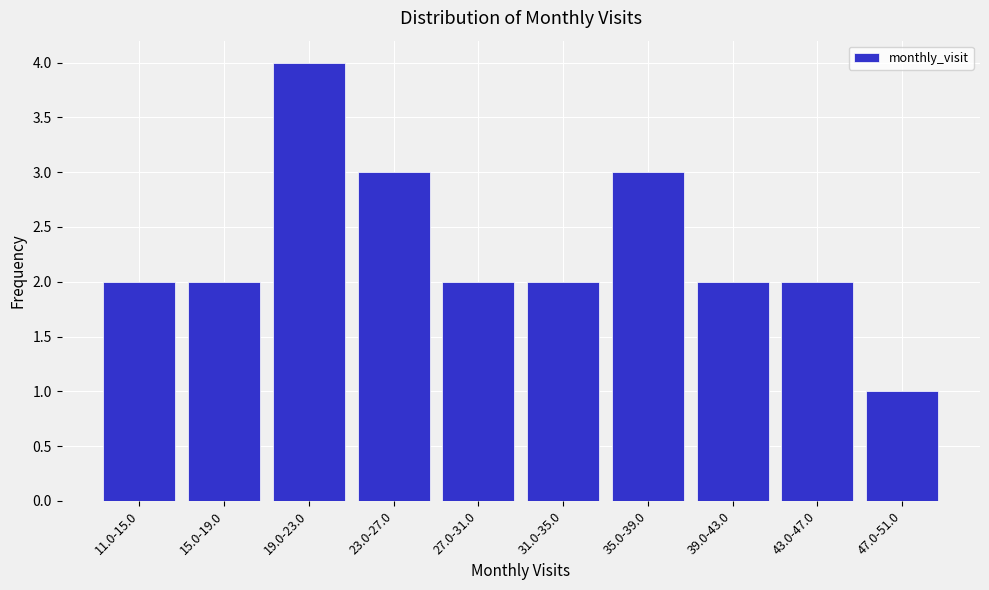

Reading left to right, what are all the values shown in this chart?

11.0-15.0=2	15.0-19.0=2	19.0-23.0=4	23.0-27.0=3	27.0-31.0=2	31.0-35.0=2	35.0-39.0=3	39.0-43.0=2	43.0-47.0=2	47.0-51.0=1